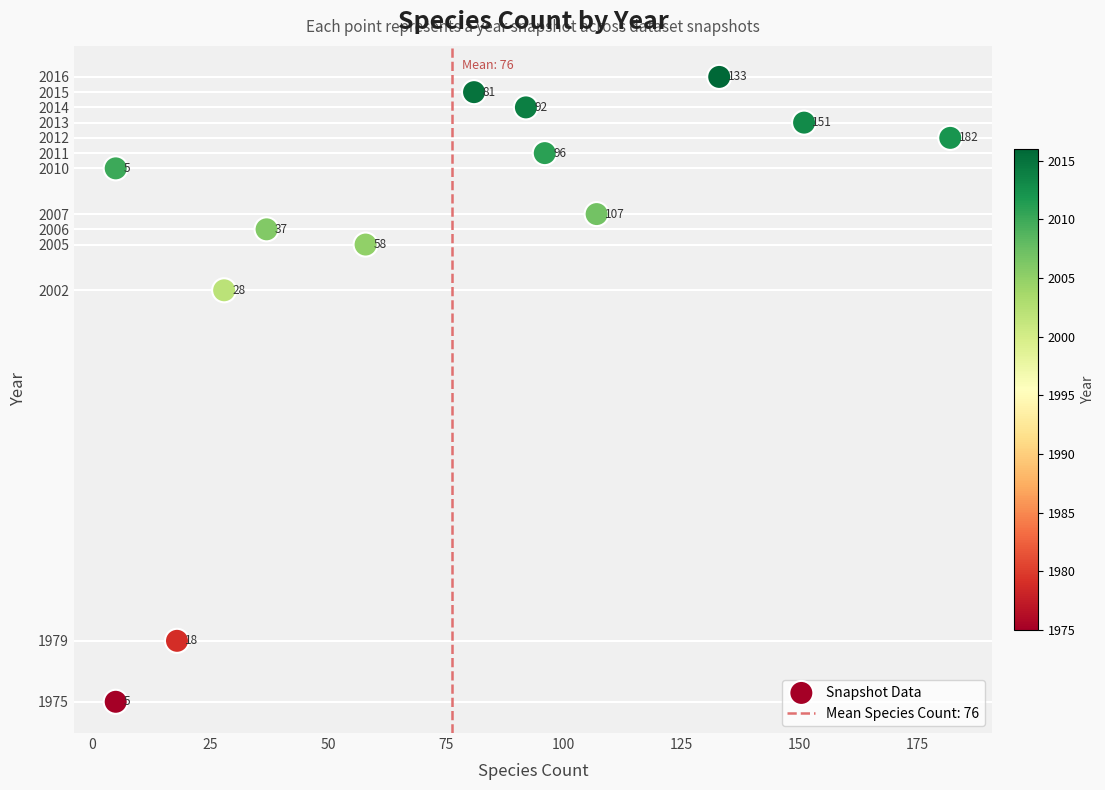

What is the range of X values (max minus min)?

177